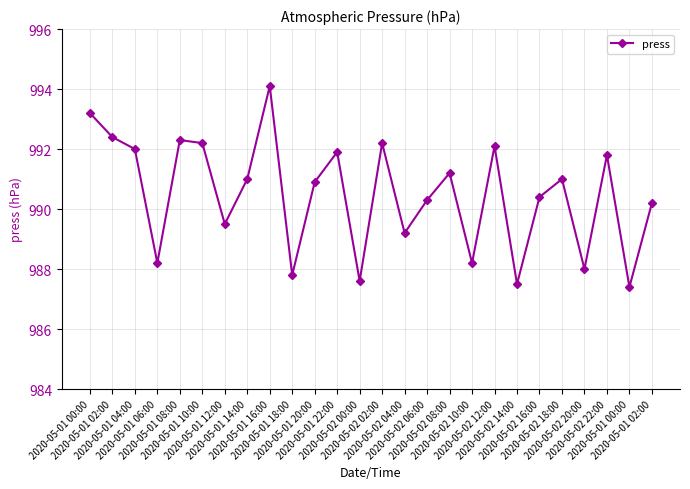

How many series are shown in this chart?

1